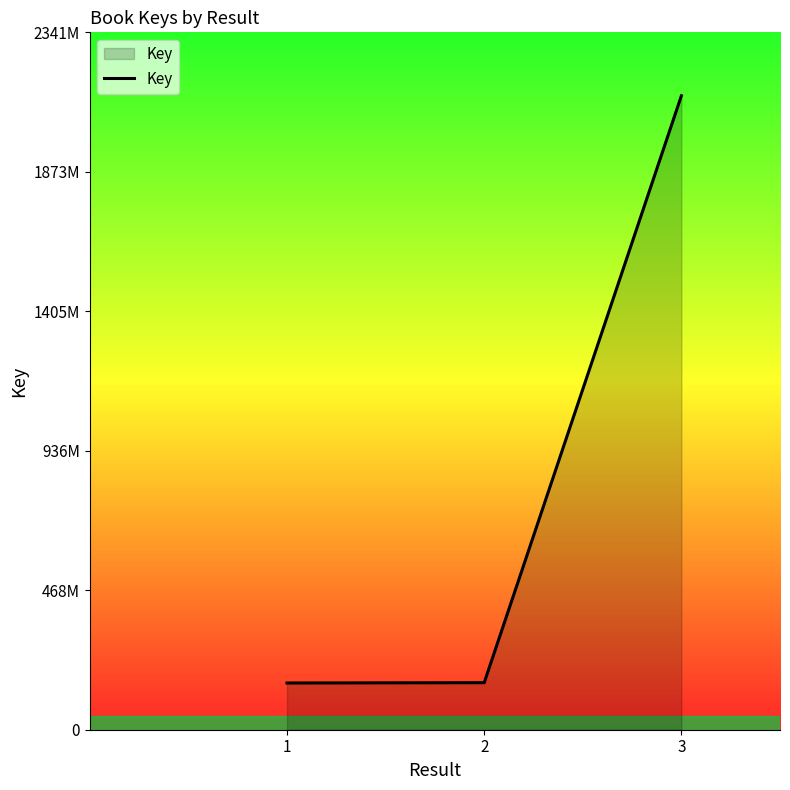

Does the chart display data point markers on the line(s)?

No